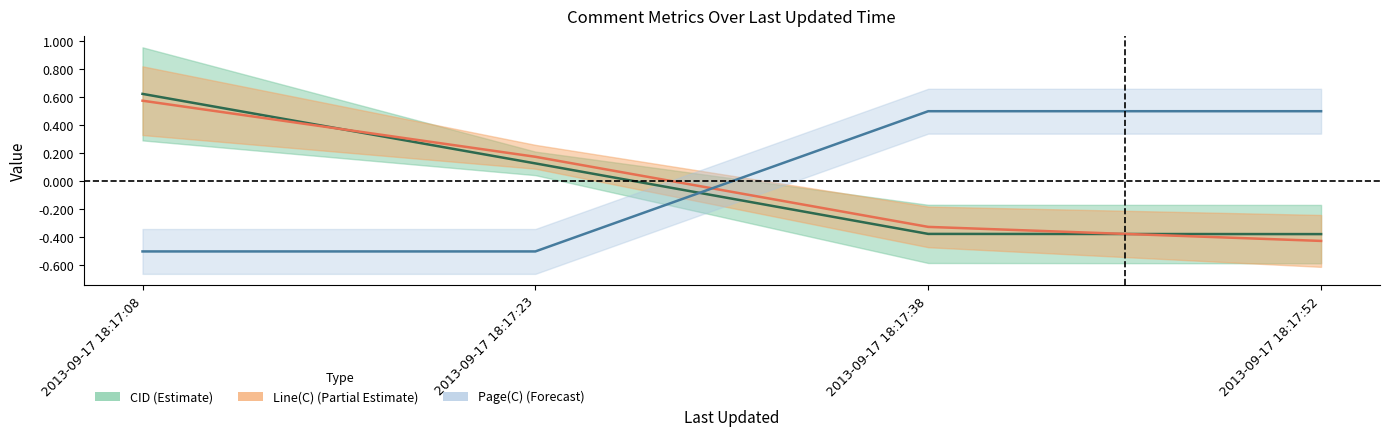

What is the approximate value of Line(C) center at 2013-09-17 18:17:52?

-0.4